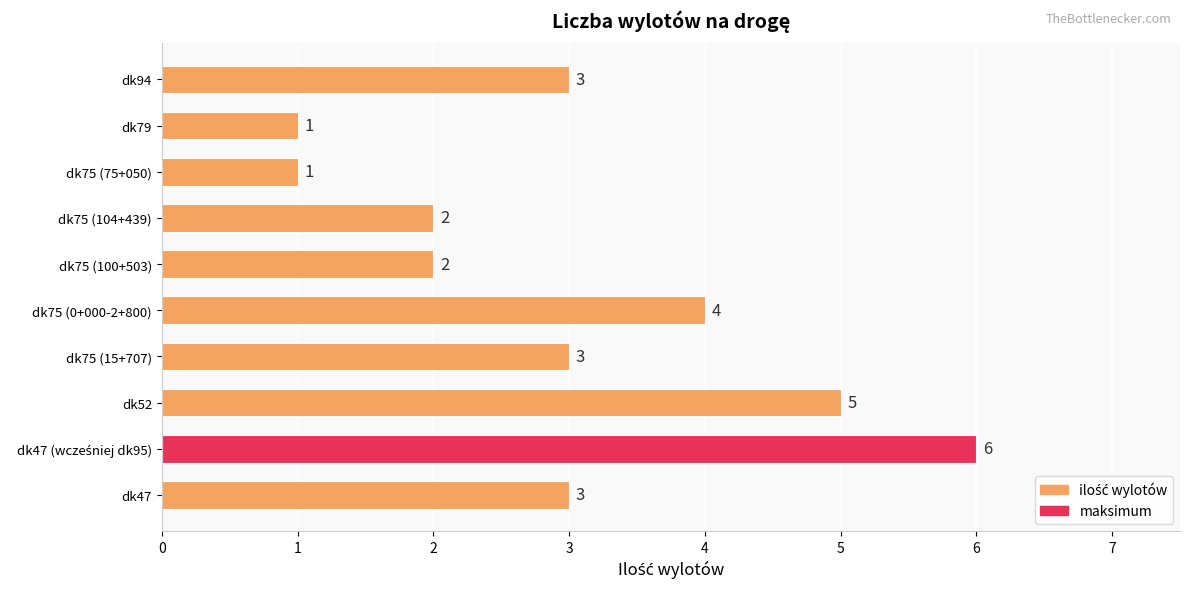

Does the chart contain any negative values?

No